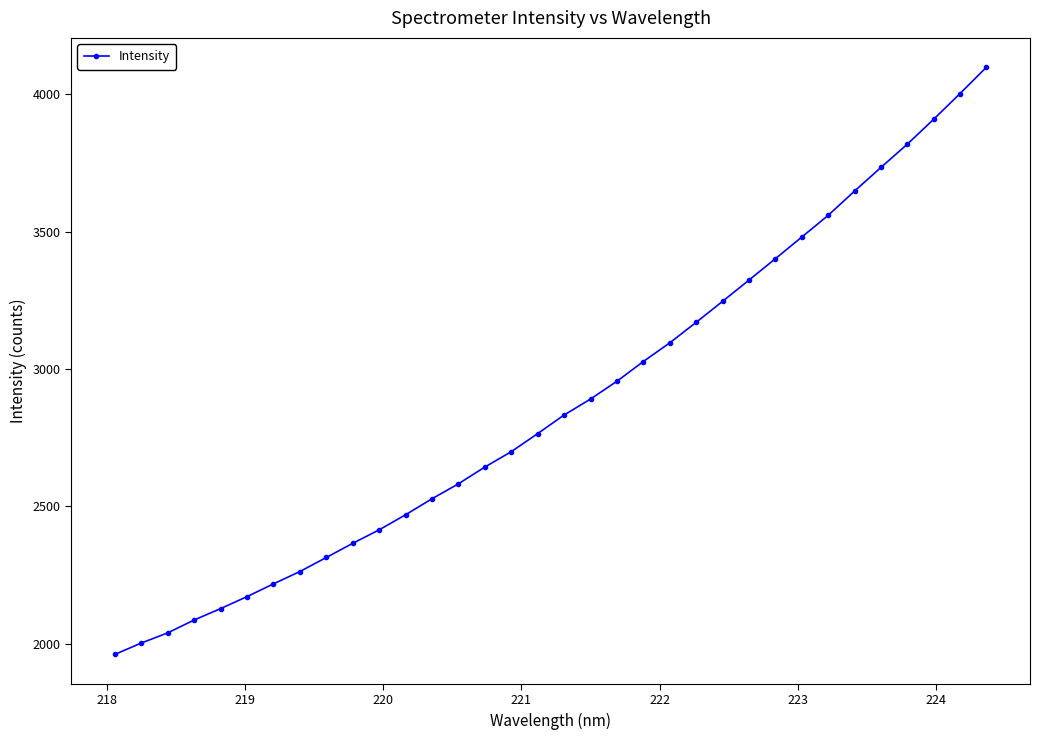

What is the value of the 32nd point from the left?

3909.7